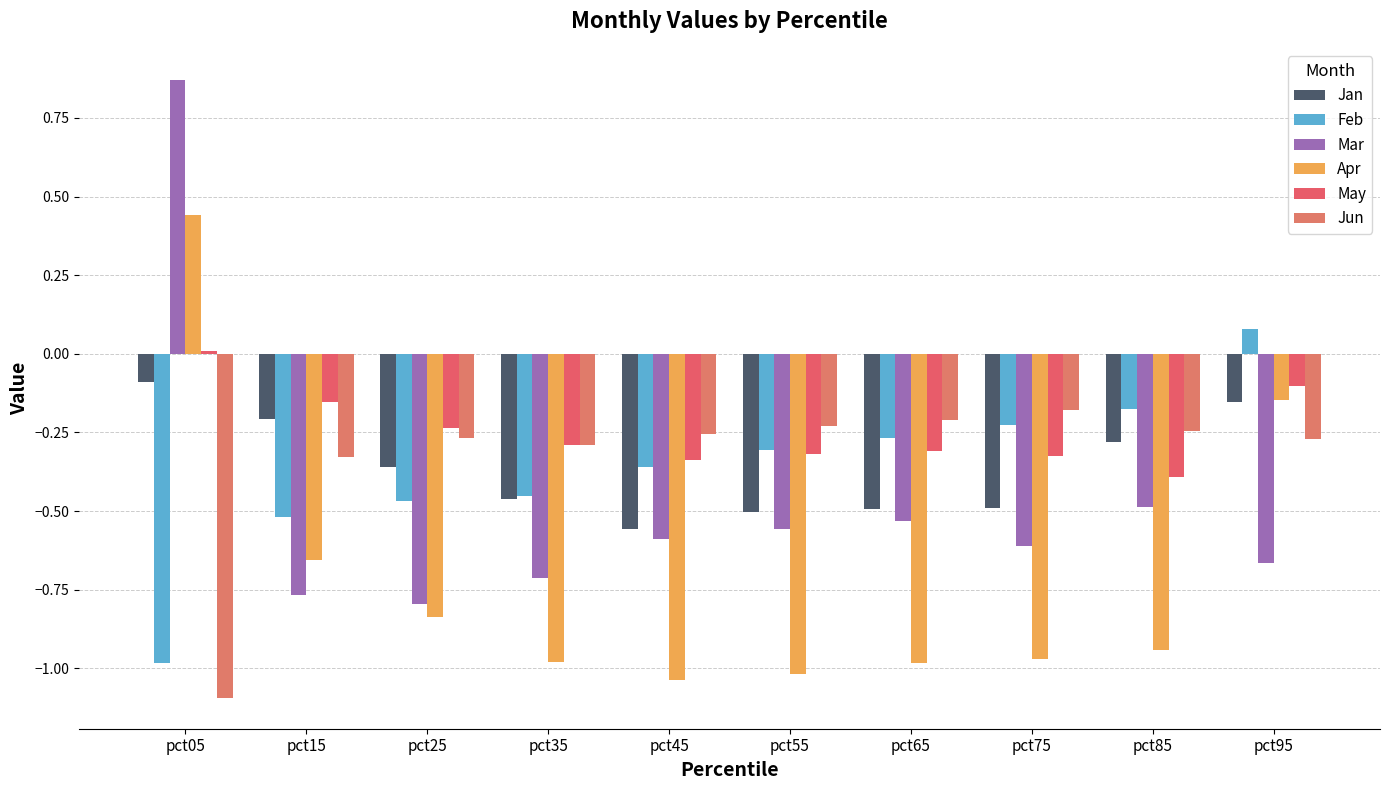

Between pct55 and pct05, which is larger?

pct05